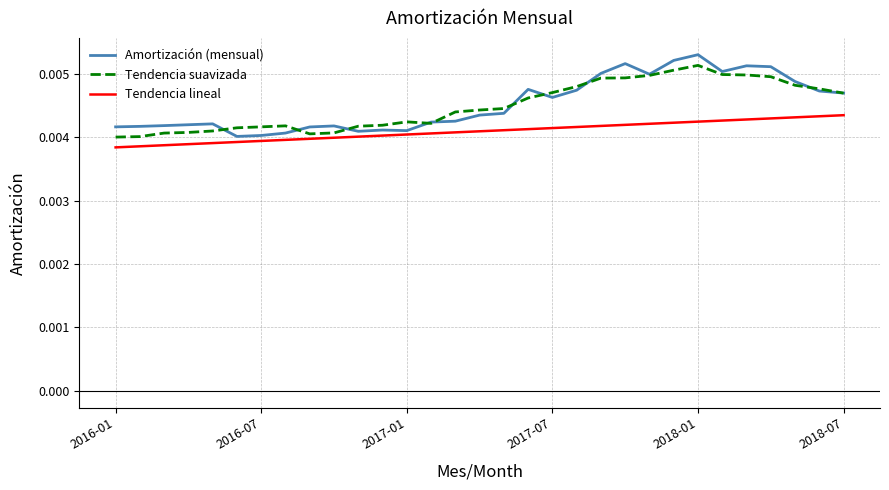

Which series has the widest spread of values?

Amortización (mensual)